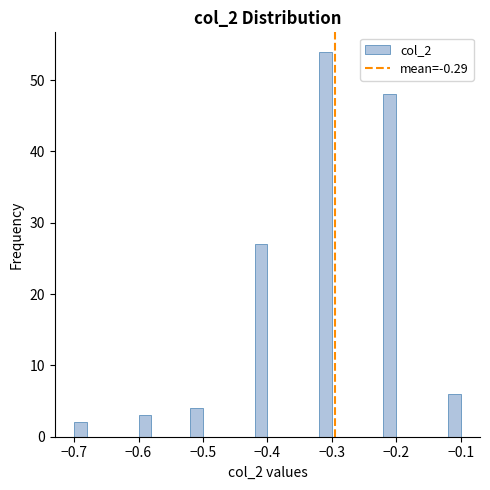

Read against the x-axis, roughly where is the centre of the tallest bar?

-0.31